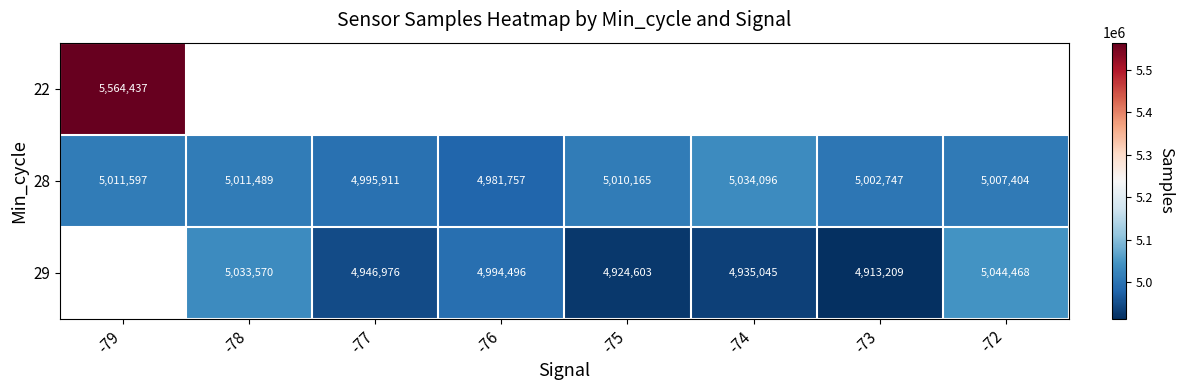

List the labels in order of 28 value, smallest first.

-76, -77, -73, -72, -75, -78, -79, -74